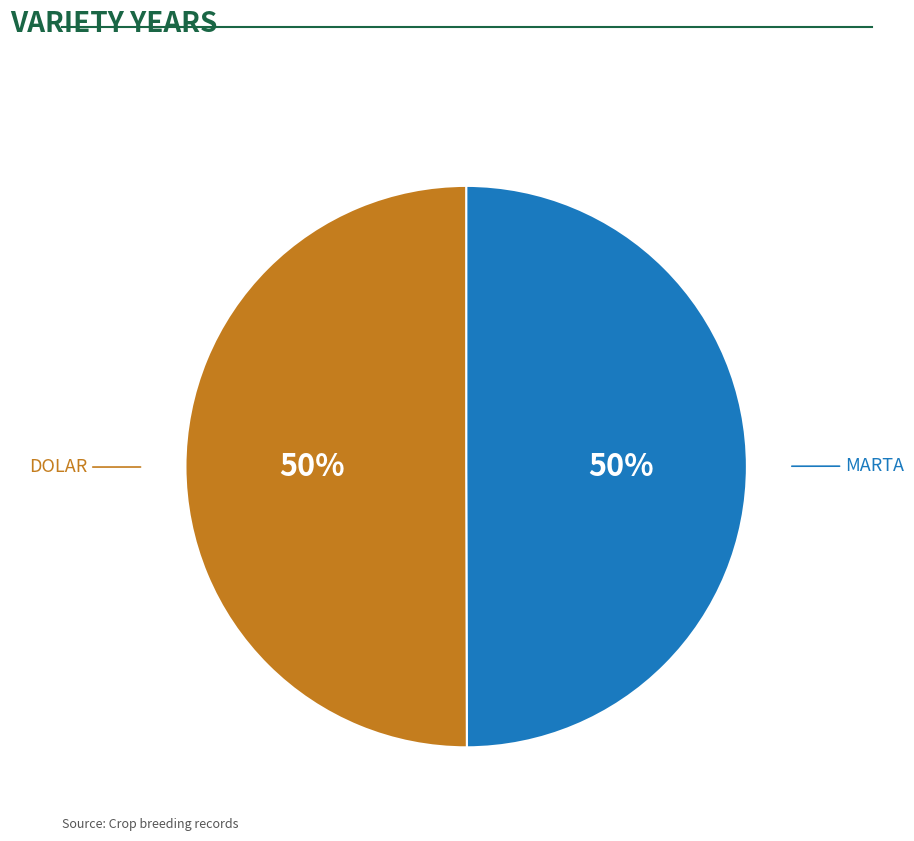

To the nearest percent, what is the average slice percentage?

50%